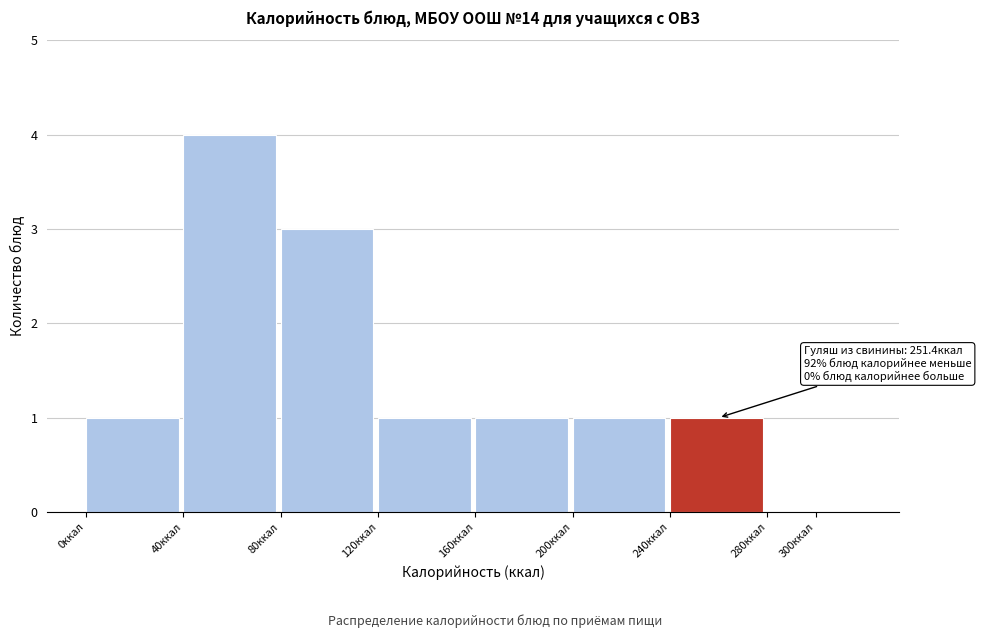

Reading right to left, extract all data points from this chart.

300ккал=0	240ккал=1	200ккал=1	160ккал=1	120ккал=1	80ккал=3	40ккал=4	0ккал=1